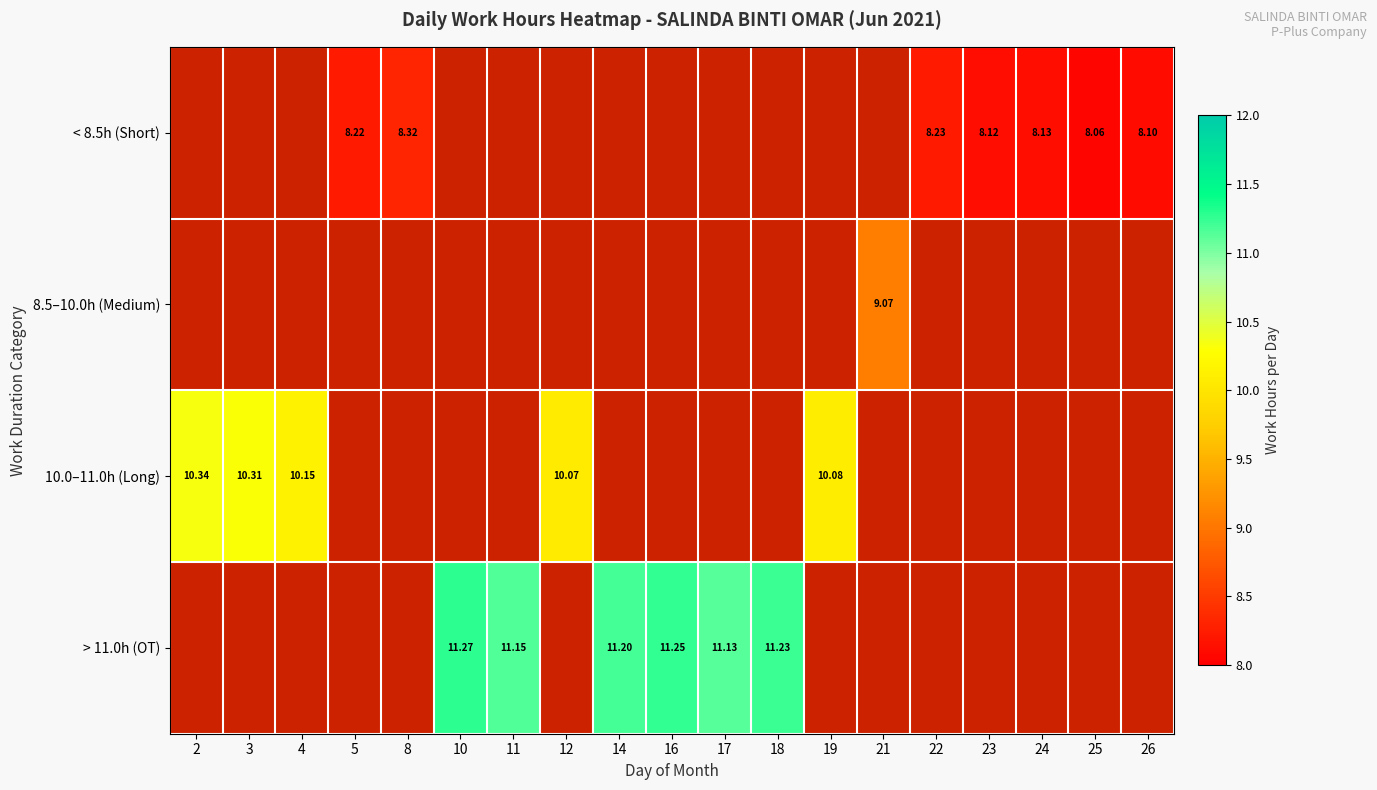

List the series in order of their peak value, highest first.

> 11.0h (OT), 10.0–11.0h (Long), 8.5–10.0h (Medium), < 8.5h (Short)